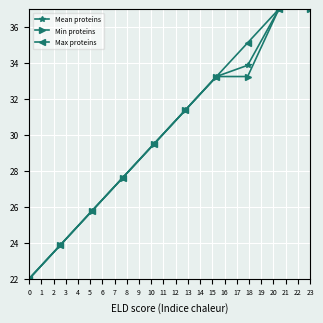

Which series has the largest total across all categories?

Max proteins